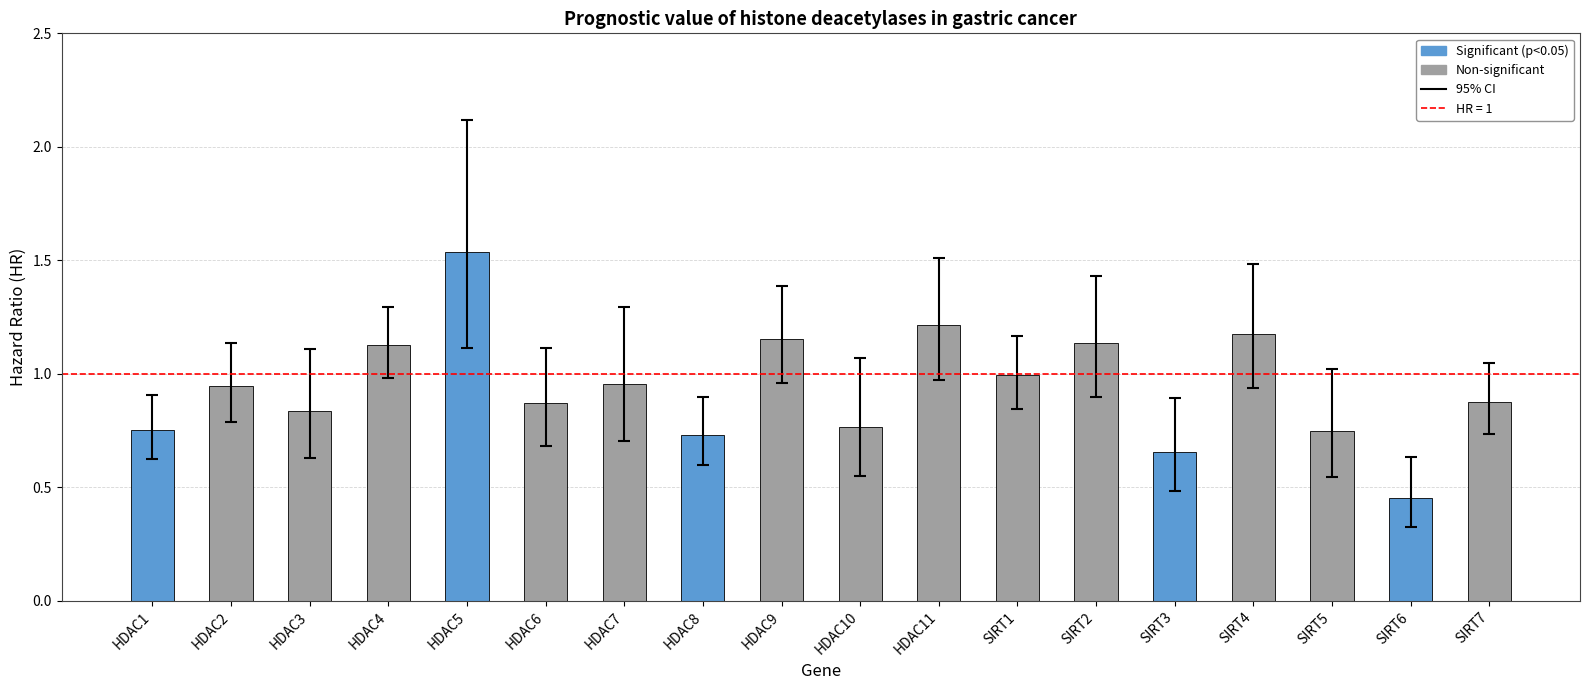

Count the number of data series in this chart.

1